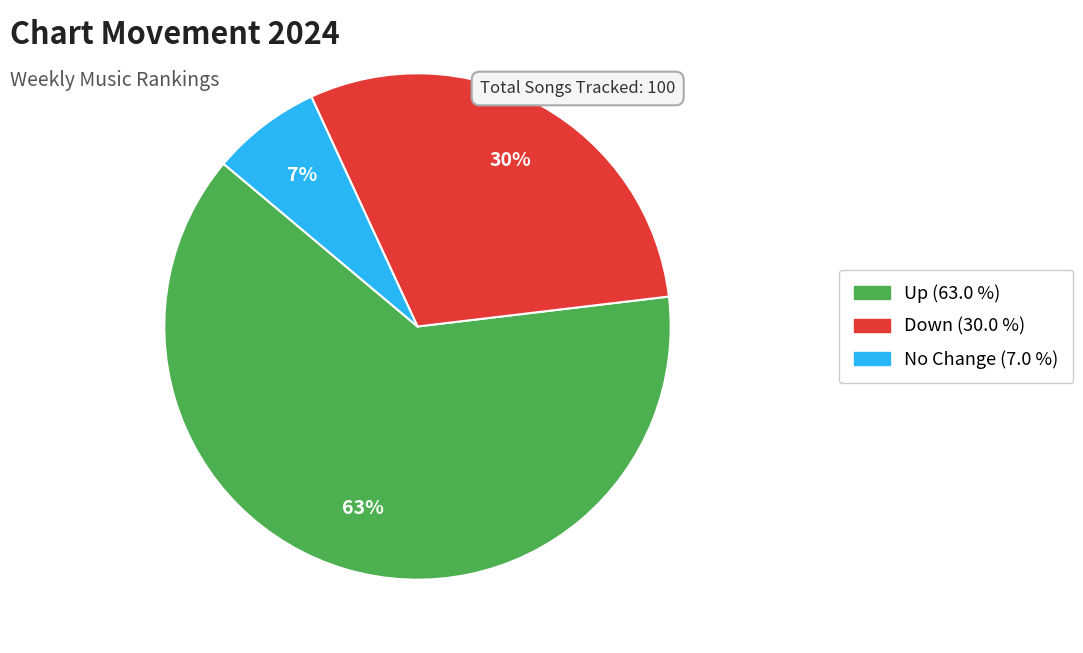

To the nearest percent, what is the average slice percentage?

33%